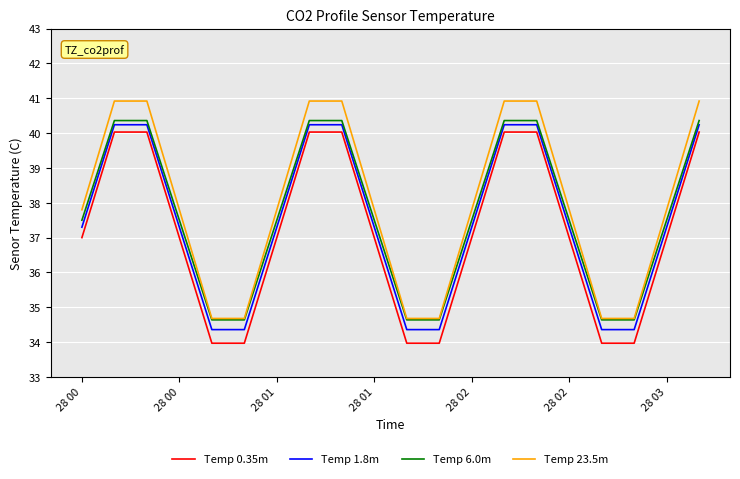

What is the maximum value shown in the chart?

40.9